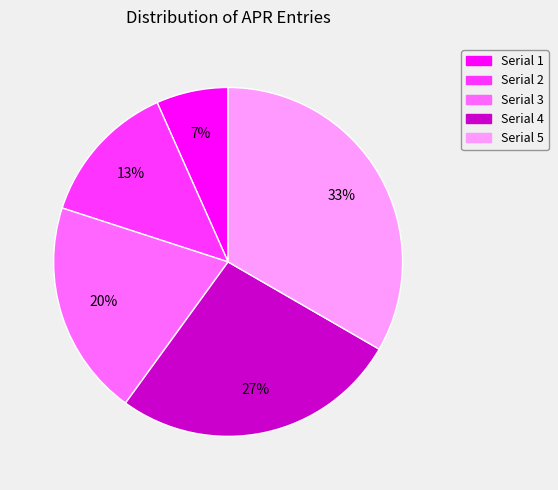

Which category has the biggest portion of the pie?

Serial 5